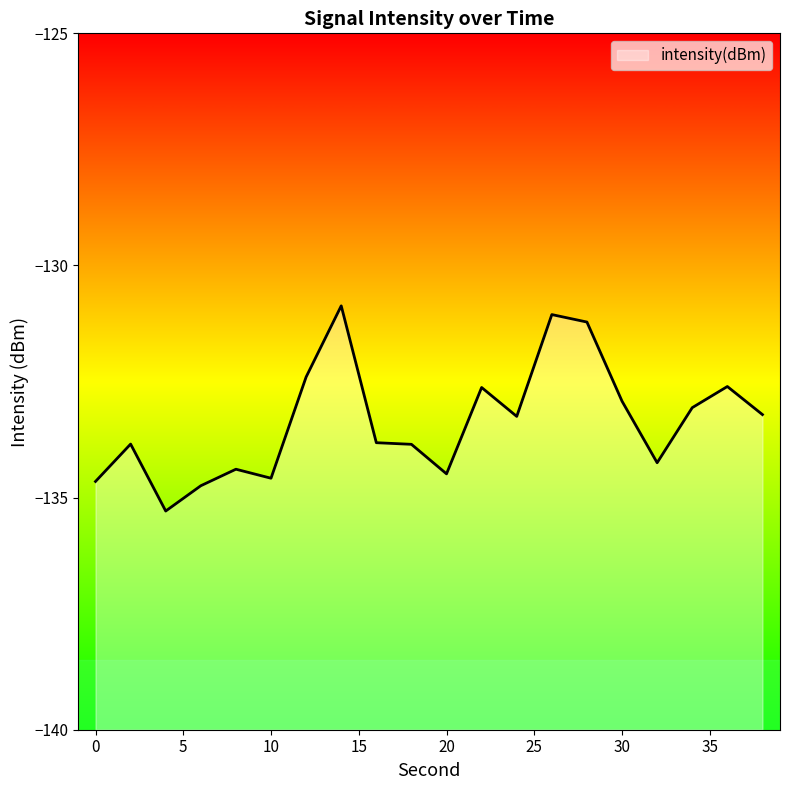

What is the value of the 1st point from the left?

-134.7